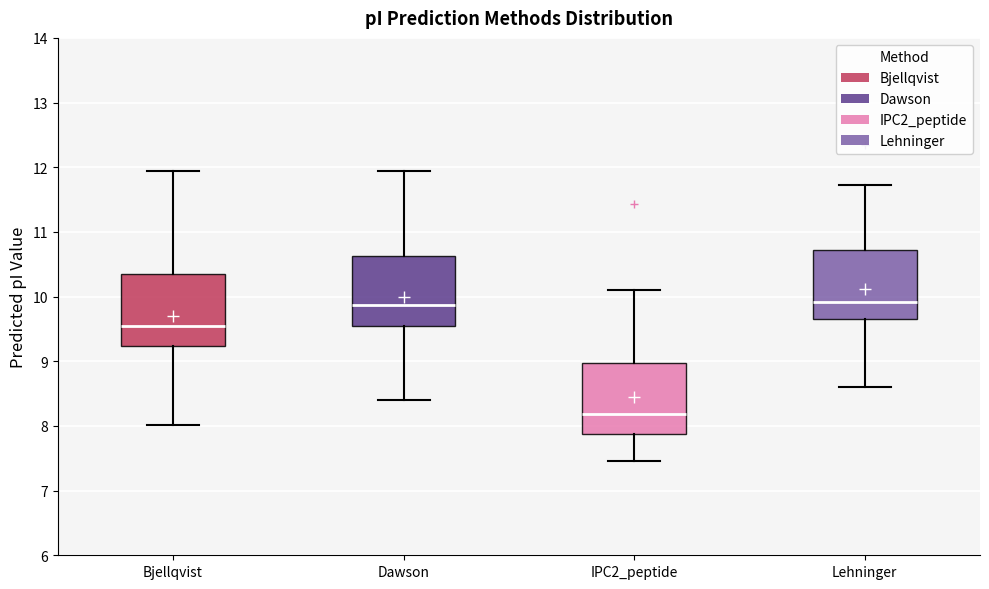

Reading left to right, transcribe this box plot: for each box, give where its median line is, the range the box spans, and where its two whiskers end, as read against the y-axis. The values are not printed on the chart, so give them approximately, as read against the axis.

Bjellqvist: median 9.5, box 9.2 to 10.3, whiskers 8.0 to 11.9
Dawson: median 9.9, box 9.5 to 10.6, whiskers 8.4 to 11.9
IPC2_peptide: median 8.2, box 7.9 to 9.0, whiskers 7.5 to 10.1
Lehninger: median 9.9, box 9.7 to 10.7, whiskers 8.6 to 11.7